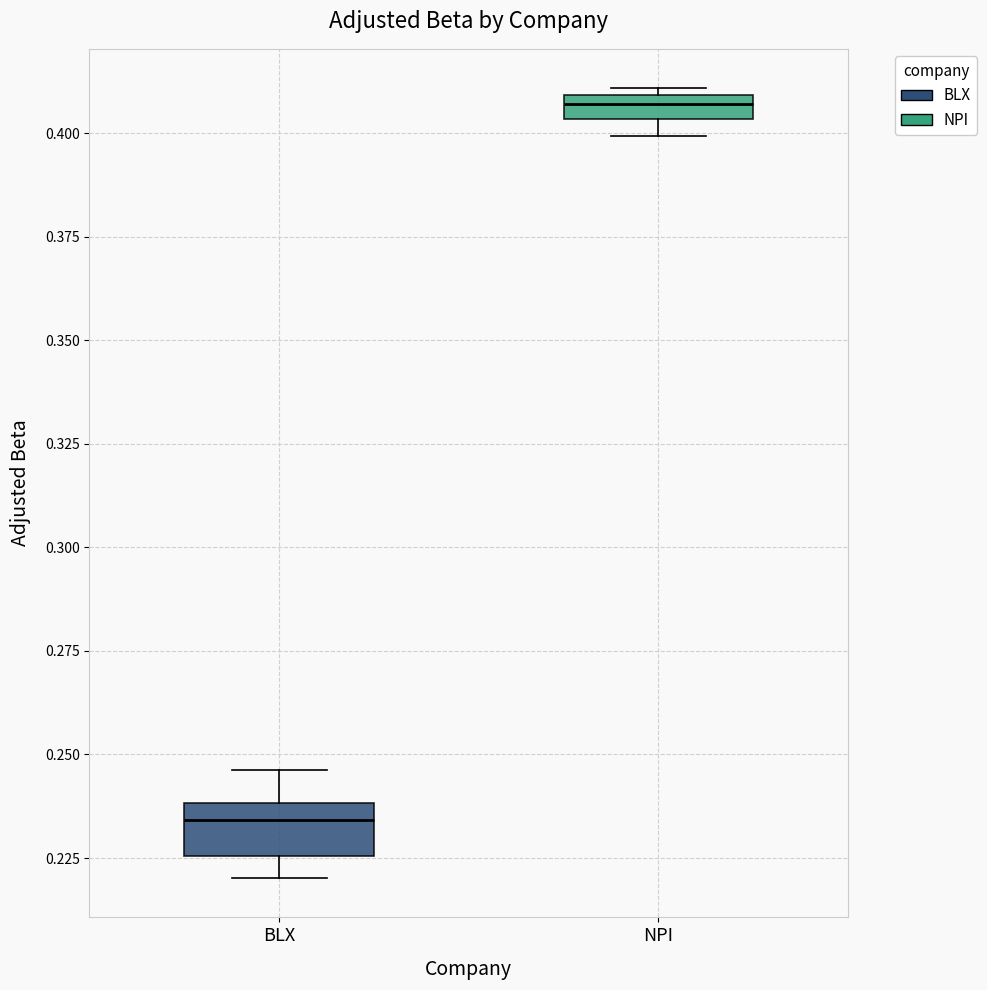

Which box has the highest median line?

NPI